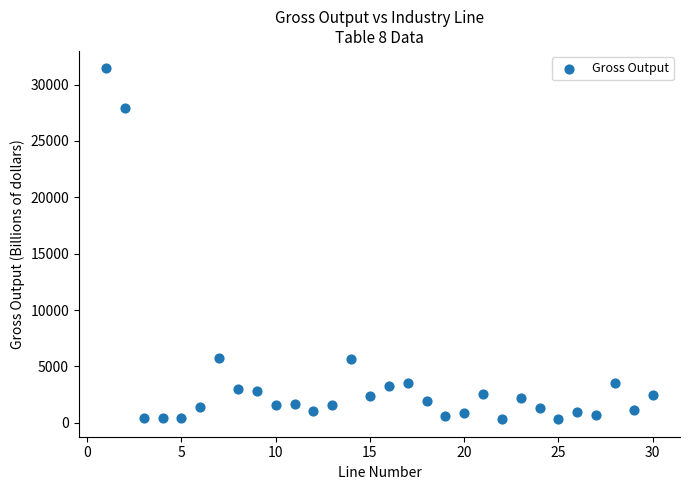

What is the range of X values (max minus min)?

29.0